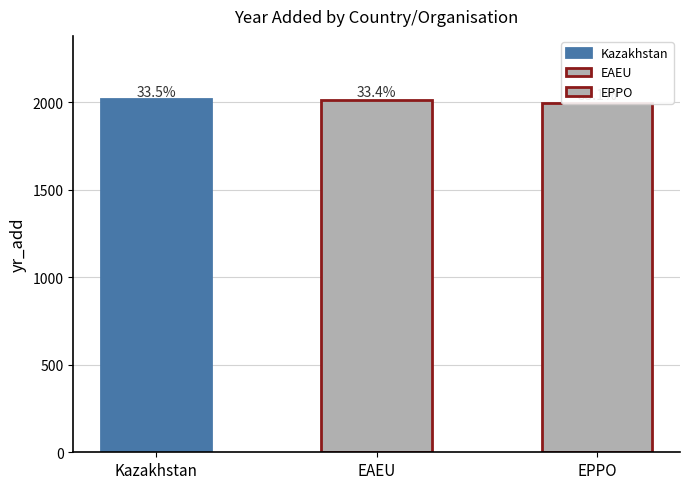

List the labels in order of value, smallest first.

EPPO, EAEU, Kazakhstan